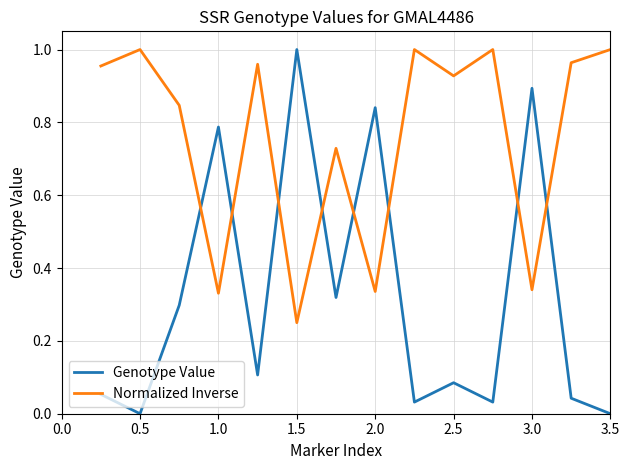

Which series has the largest range (max minus min)?

Genotype Value